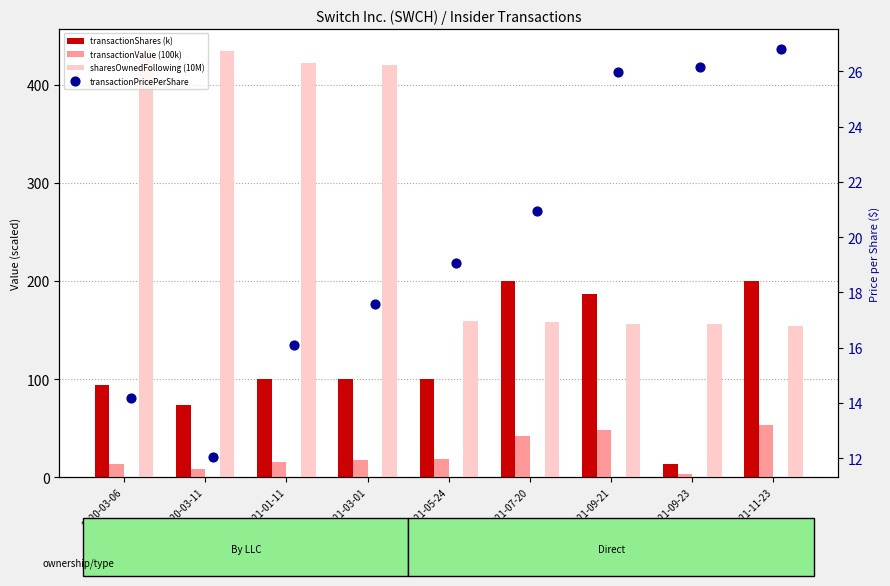

At which category is the sum across all series the highest?

2020-03-06